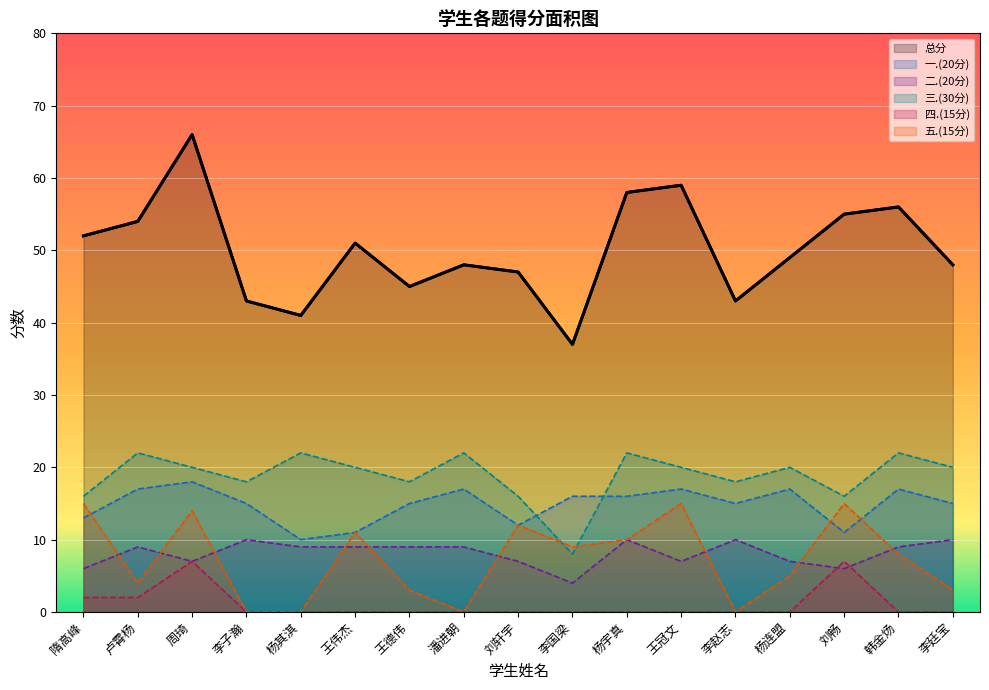

What is the approximate value of 三.(30分) at 卢霄杨?

22